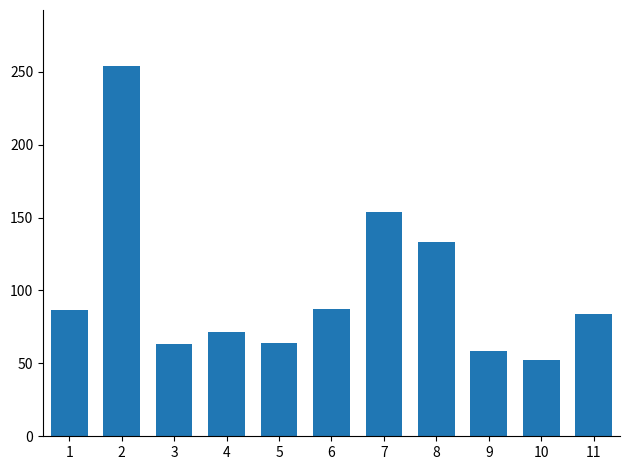

True or false: the data shows 64.0 at 5.

True